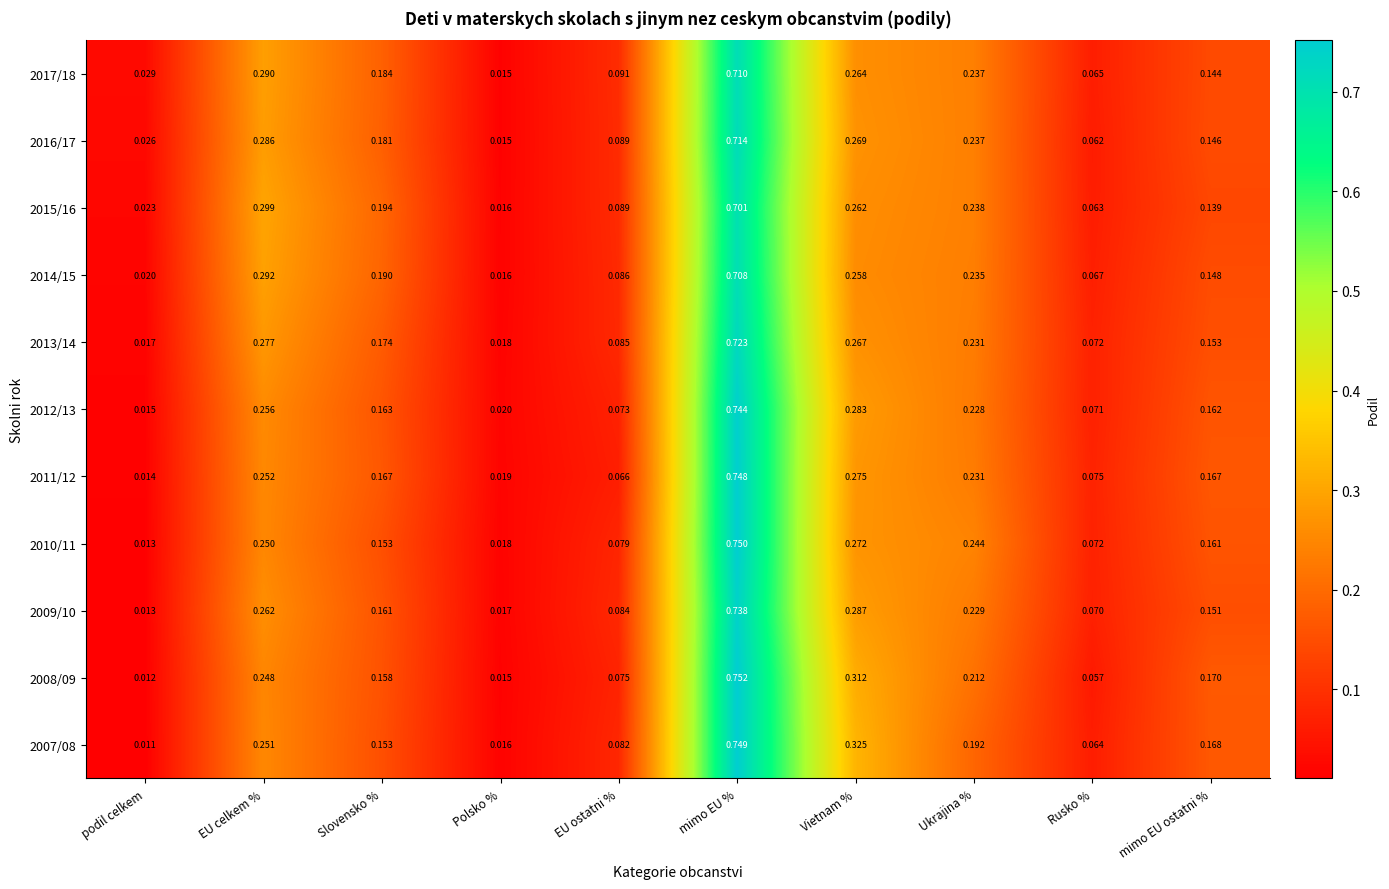

At which category is the sum across all series the highest?

mimo EU %